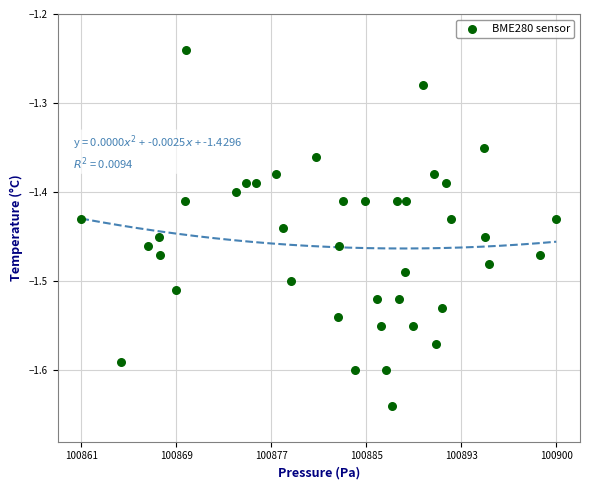

What is the range of X values (max minus min)?

39.8